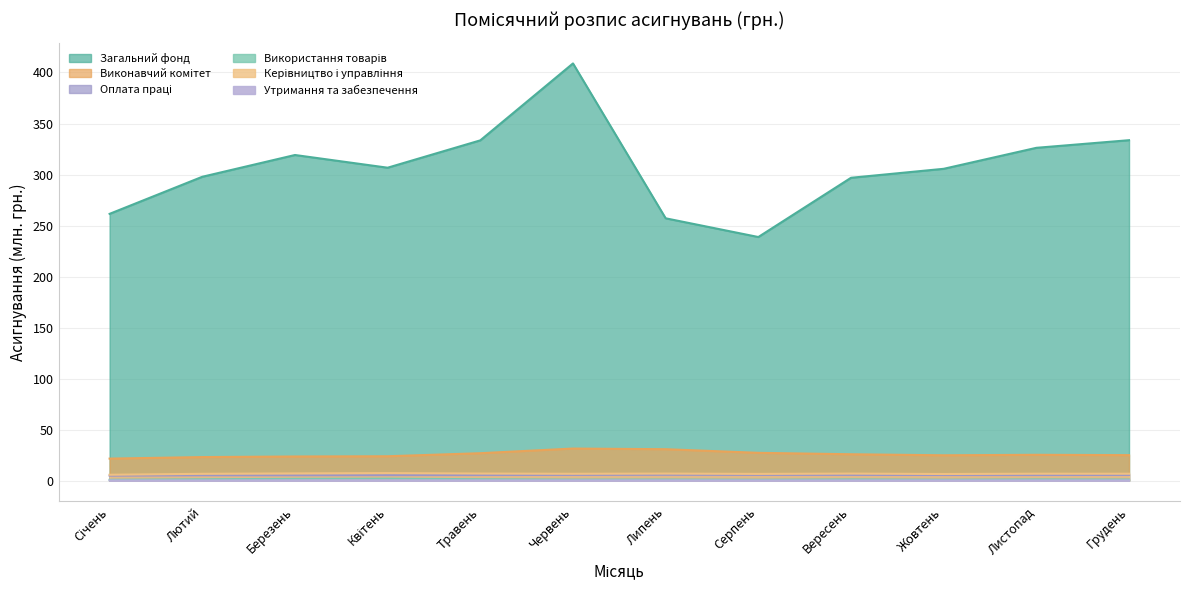

What is the average value of the Керівництво і управління series?

6.8